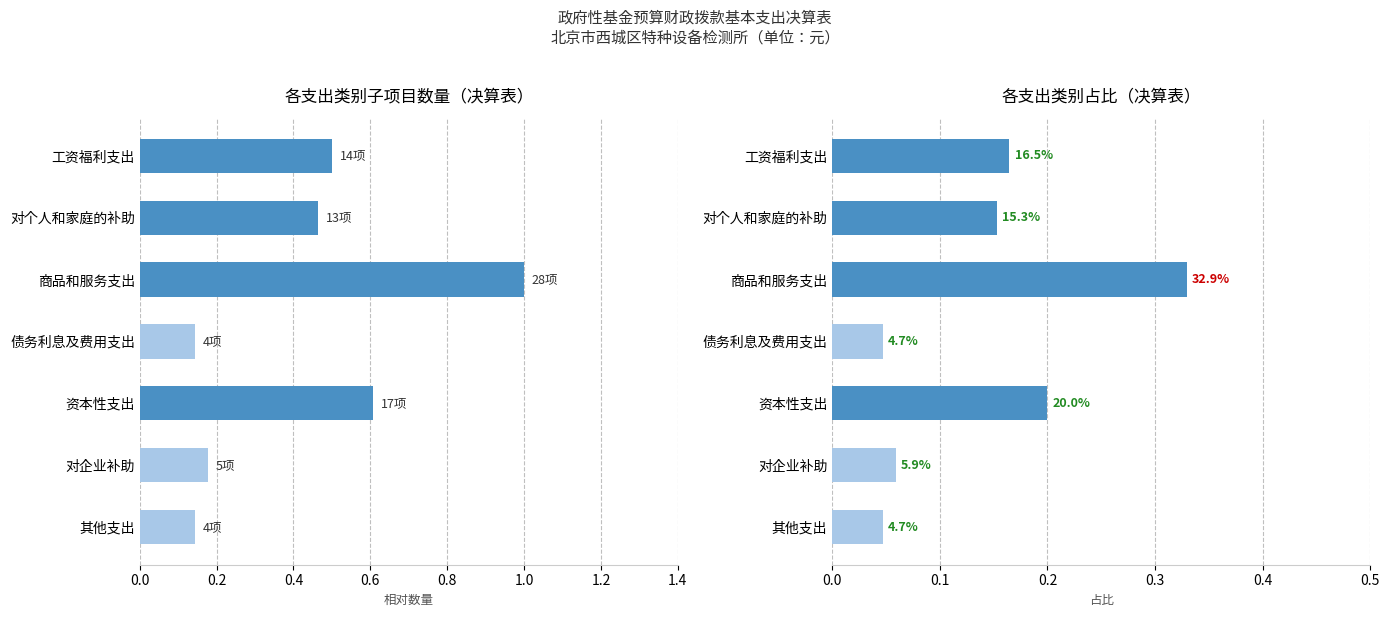

Rank the series by their maximum value, from highest to lowest.

子项目数量, 占比